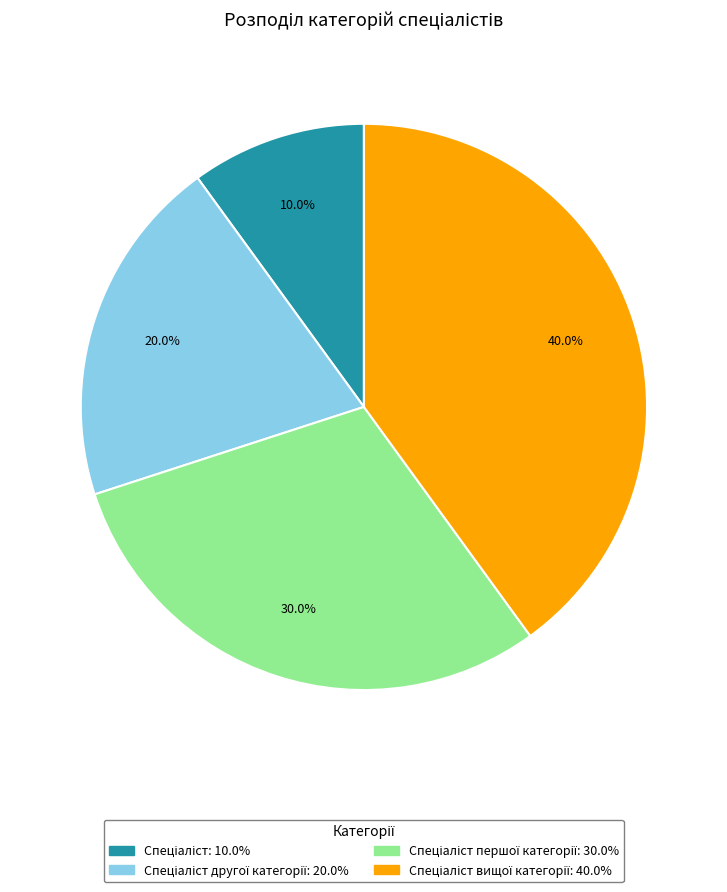

Is there any slice that represents more than half of the pie?

No